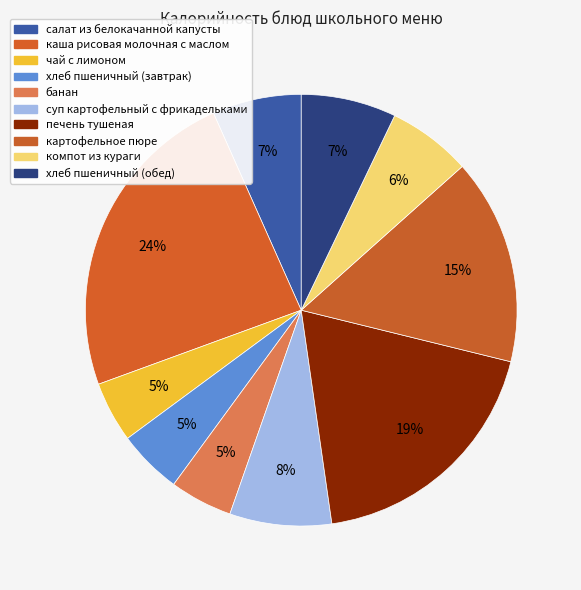

What percentage is the печень тушеная slice, to the nearest percent?

19%